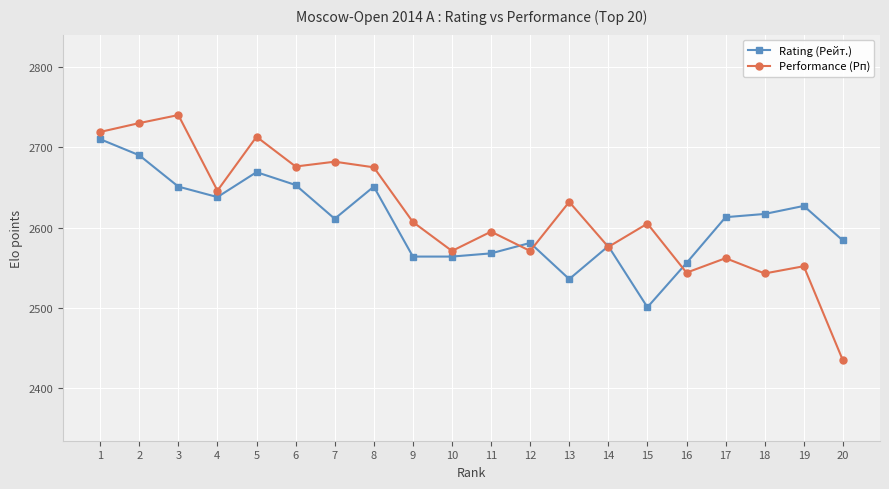

True or false: Rating (Рейт.) has more than 1 points higher than both neighbors.

True